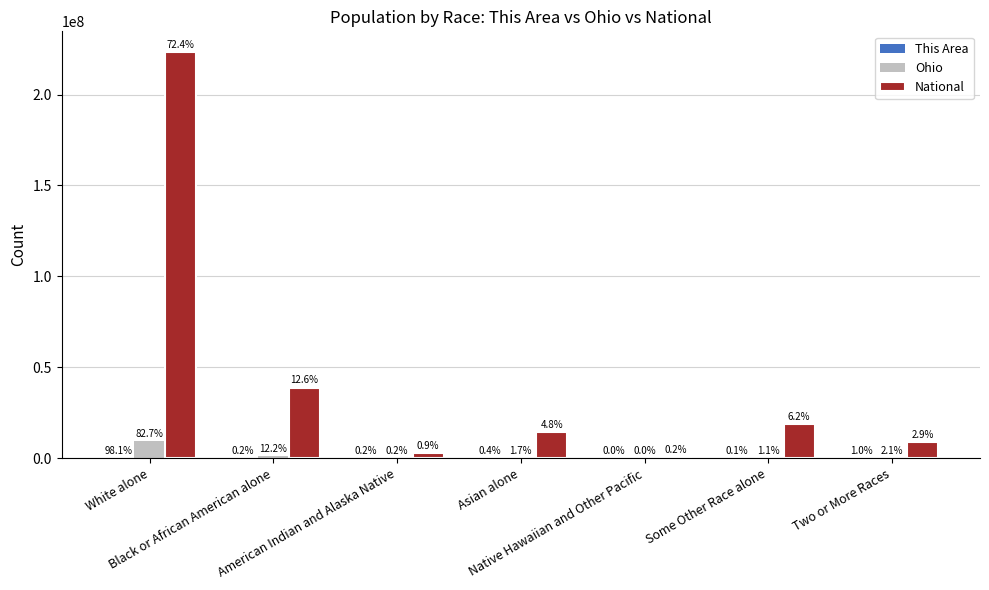

What position from the left is White alone?

1